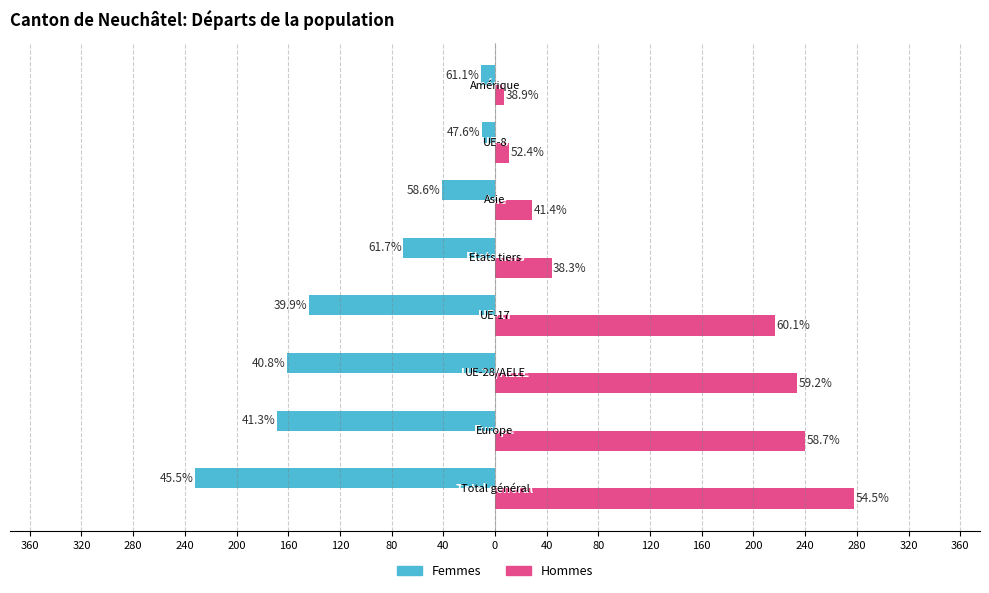

What are all the series names shown in the legend?

Femmes, Hommes